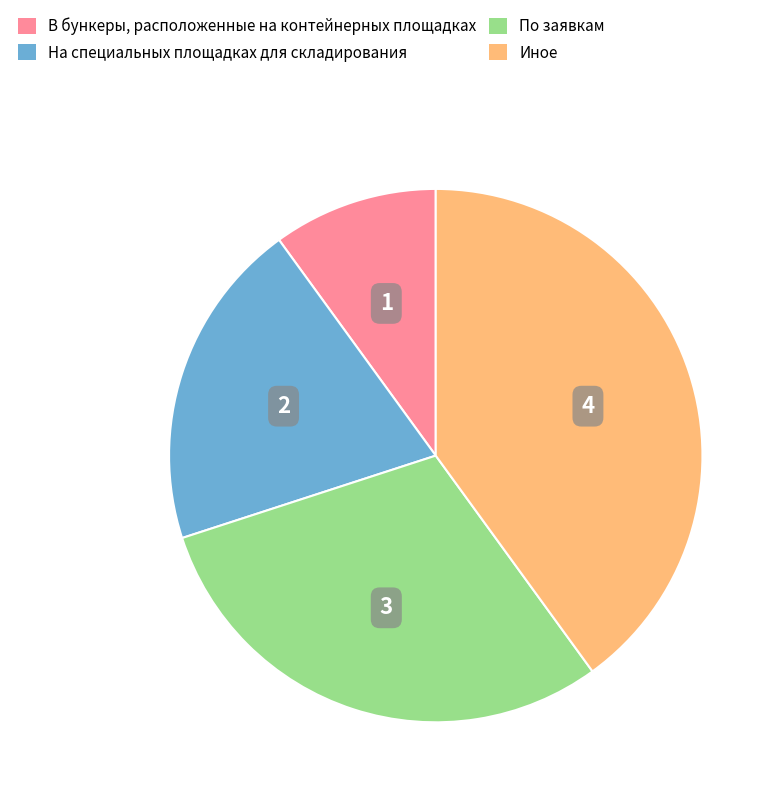

How many slices are in this pie chart?

4